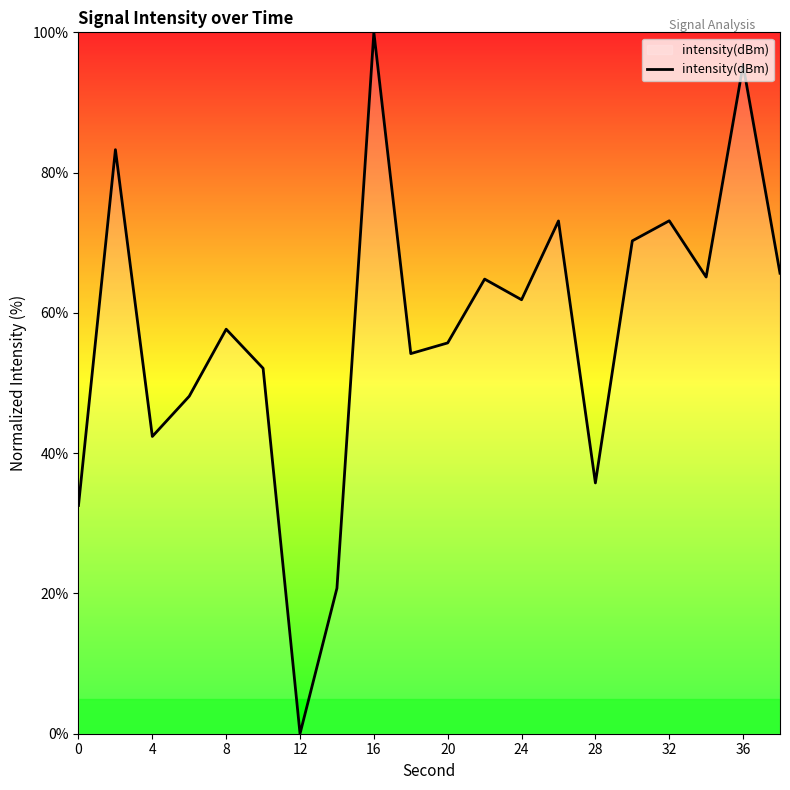

What is the maximum value shown in the chart?

100.0